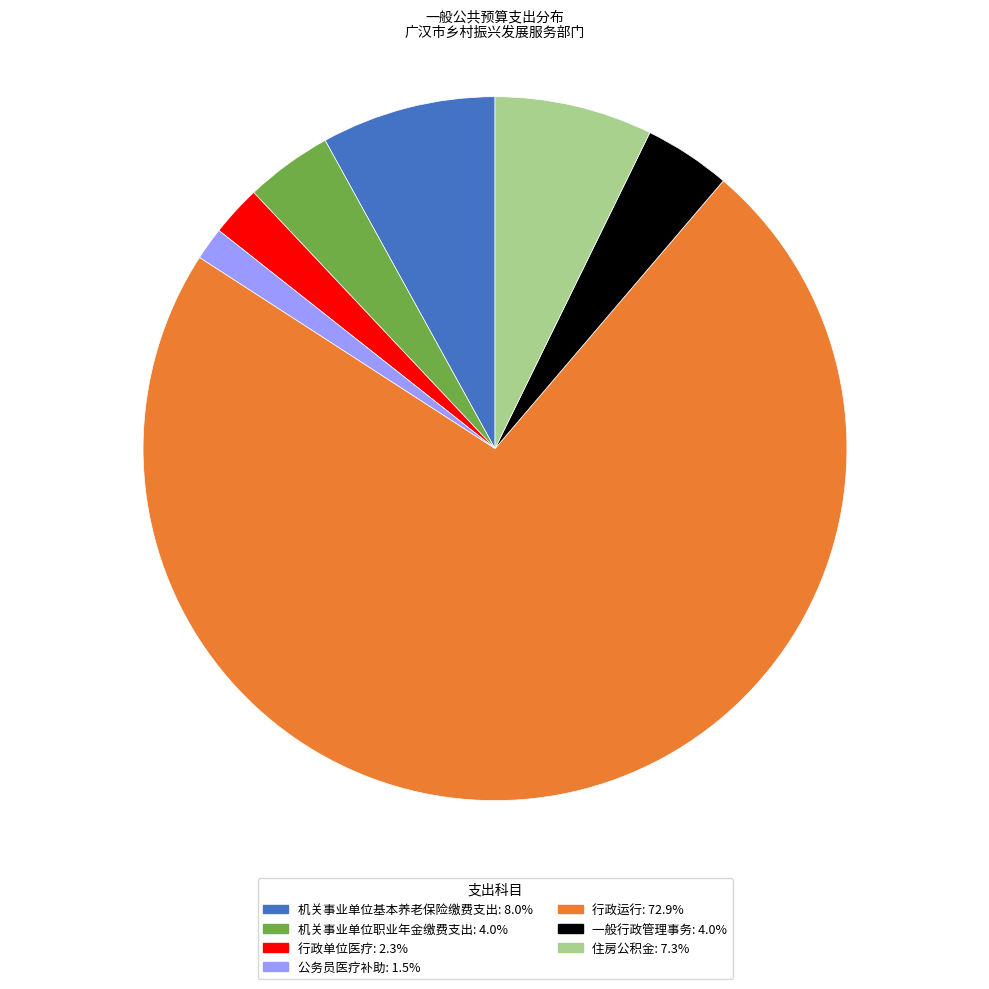

Does 机关事业单位职业年金缴费支出 represent more than half of the total?

No